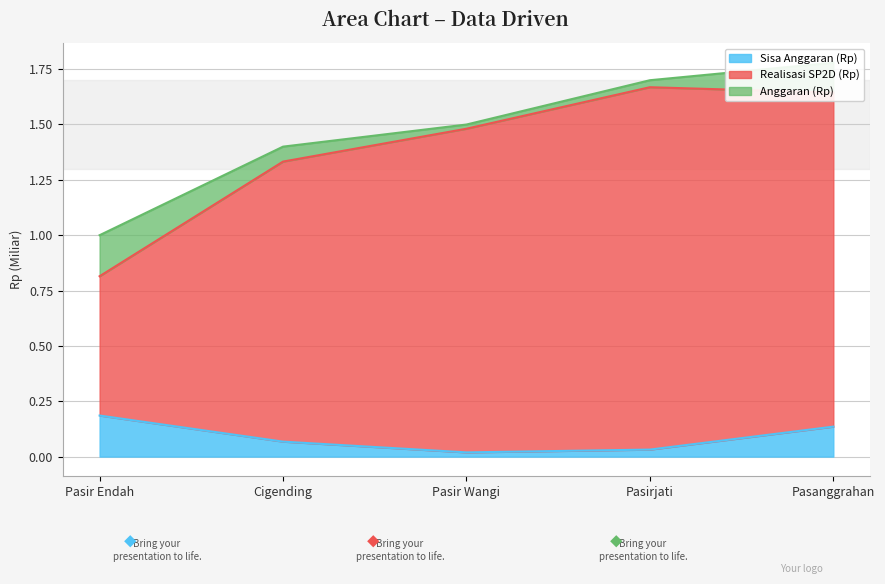

Which has a higher value, Pasir Wangi or Pasir Endah?

Pasir Wangi